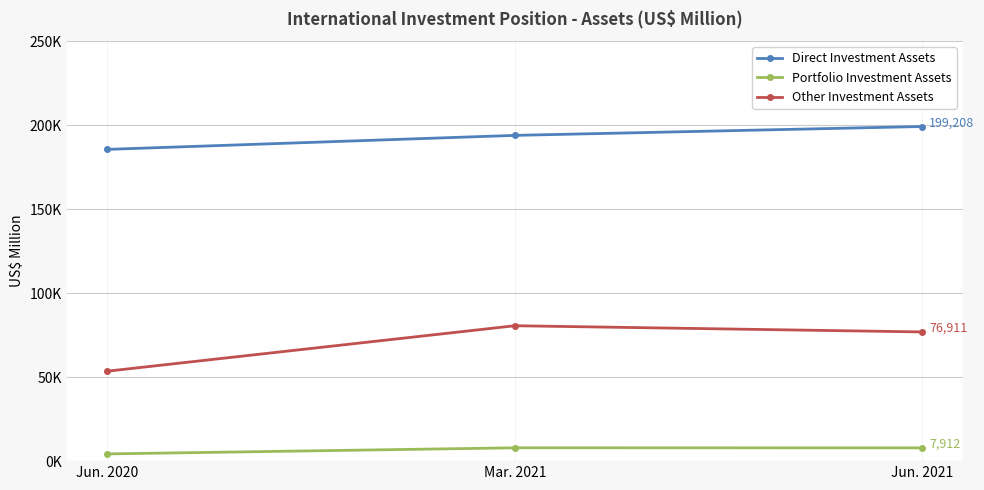

What is the label of the 3rd point from the right?

Jun. 2020